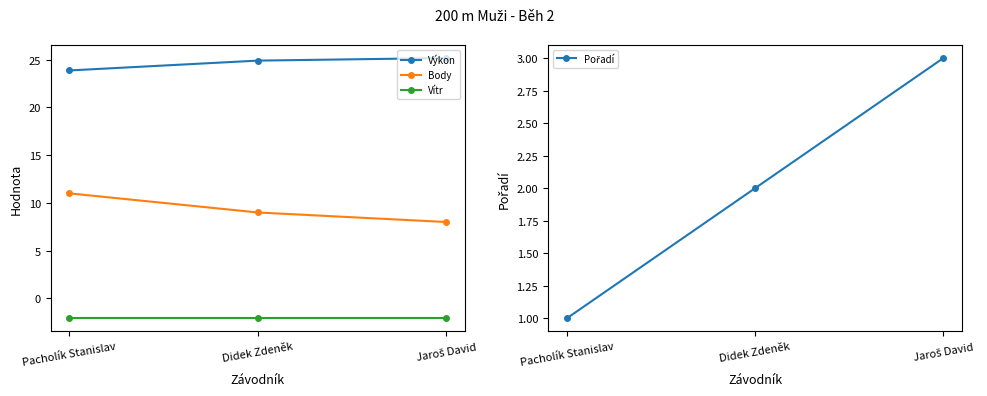

What are all the series names shown in the legend?

Výkon, Body, Vítr, Pořadí